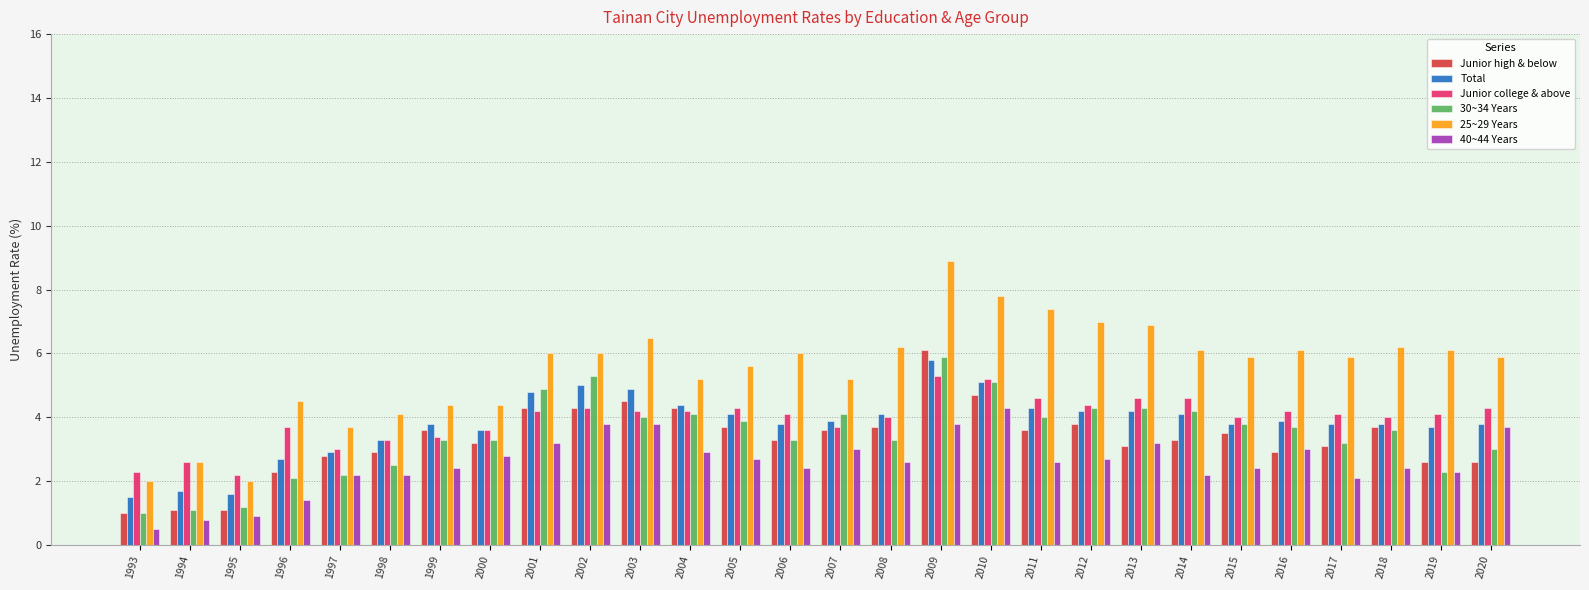

How many bars are there in each group?

6